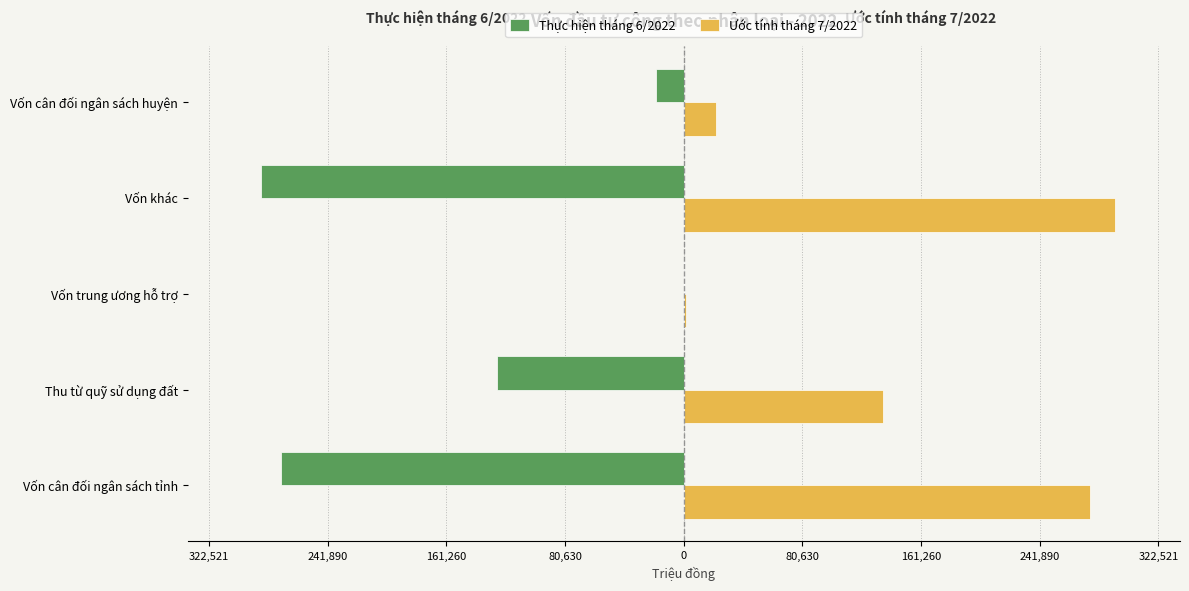

What are all the series names shown in the legend?

Thực hiện tháng 6/2022, Ước tính tháng 7/2022